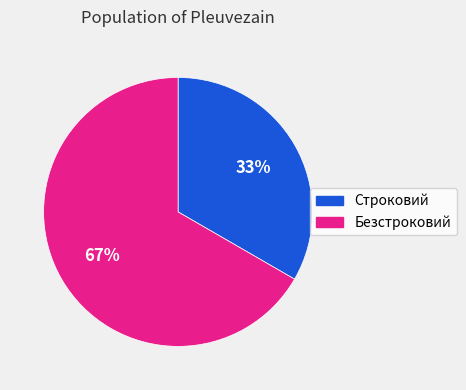

Is Строковий the majority of the pie?

No